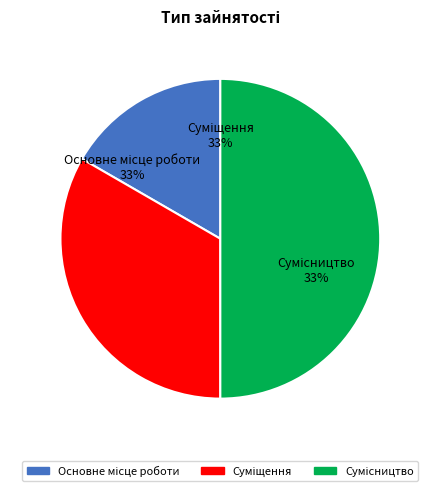

Does Сумісництво represent more than half of the total?

No